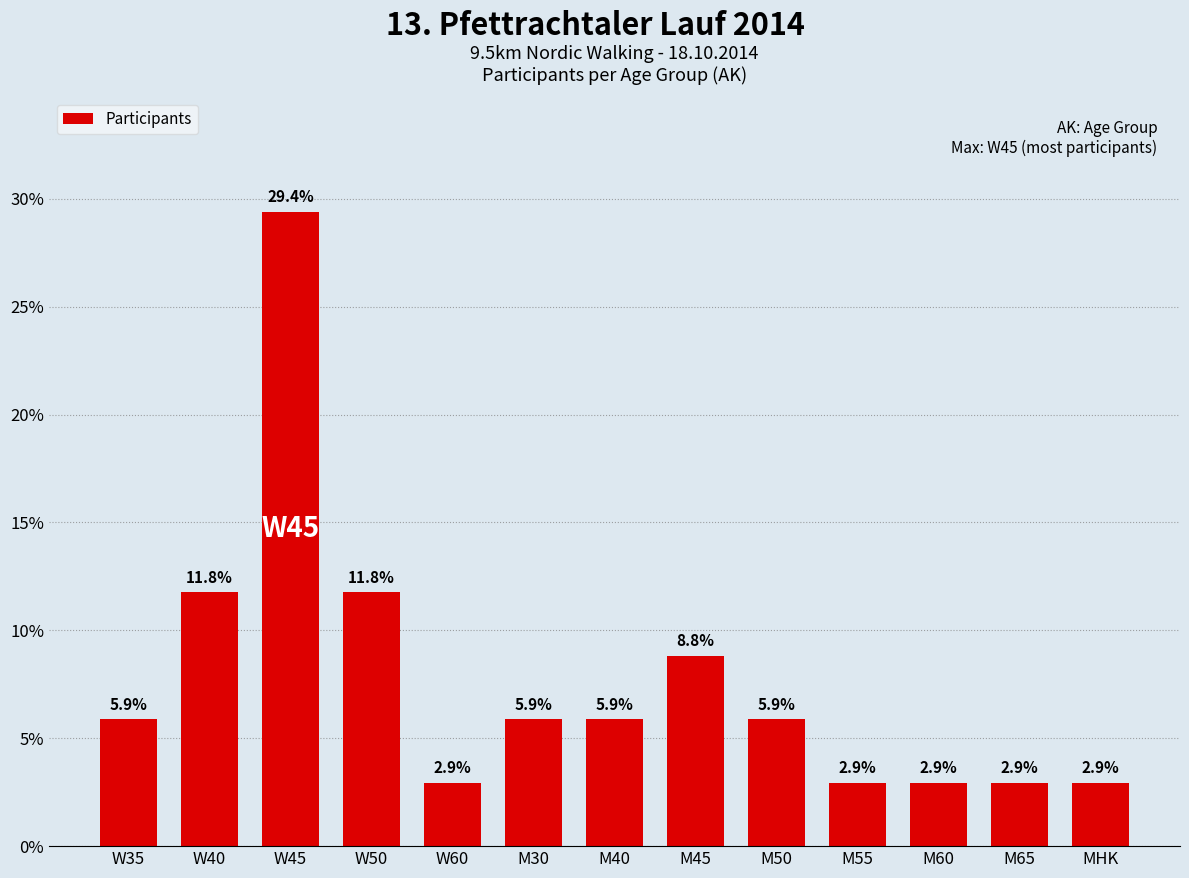

What is the smallest value displayed?

2.9